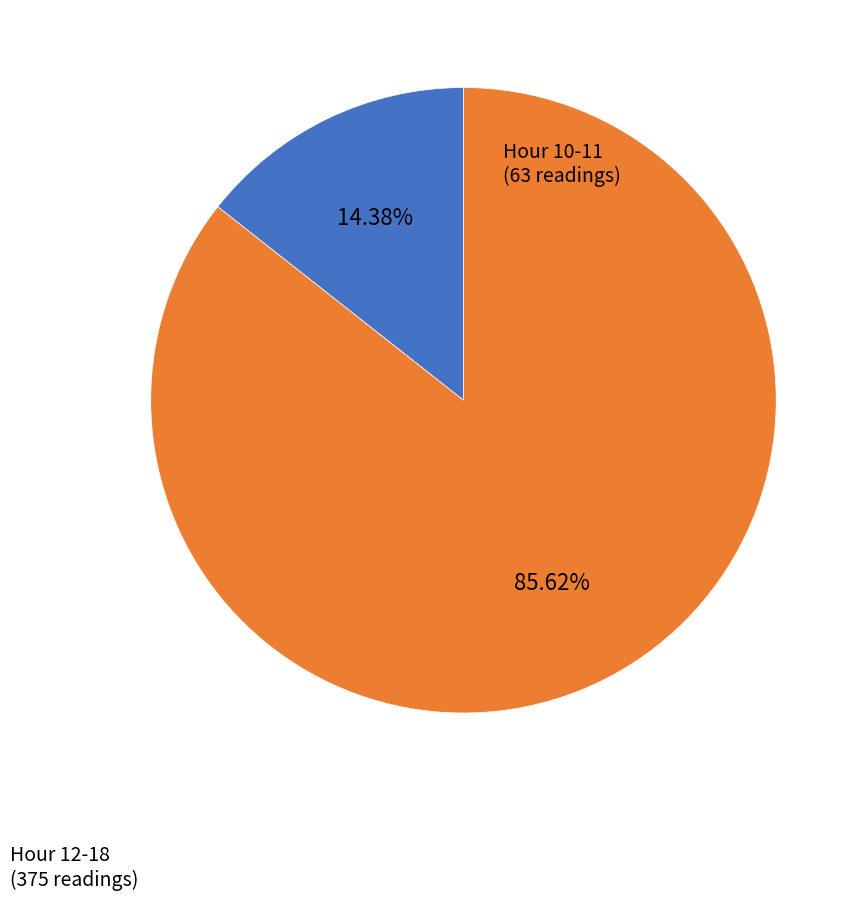

Is there a majority slice in this chart?

Yes